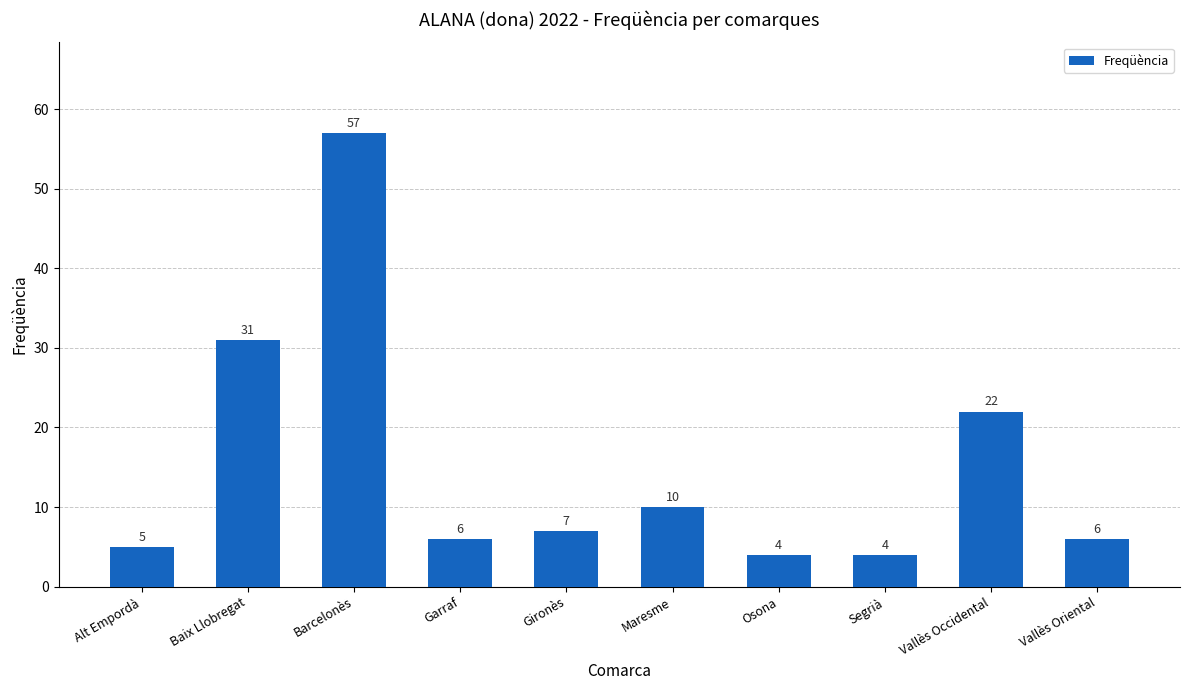

What is the value of the 7th bar from the left?

4